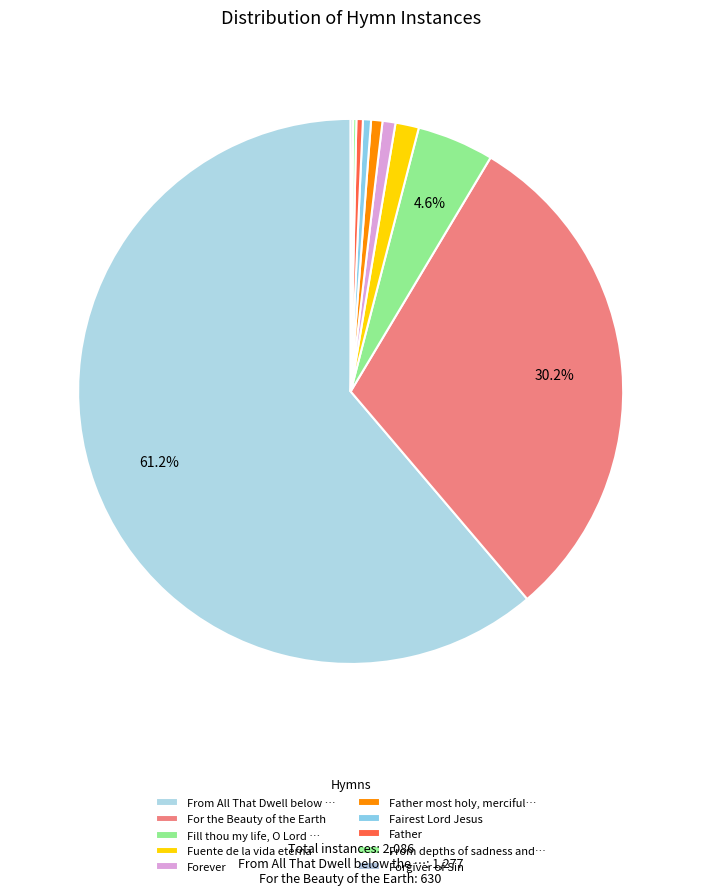

Is there a majority slice in this chart?

Yes